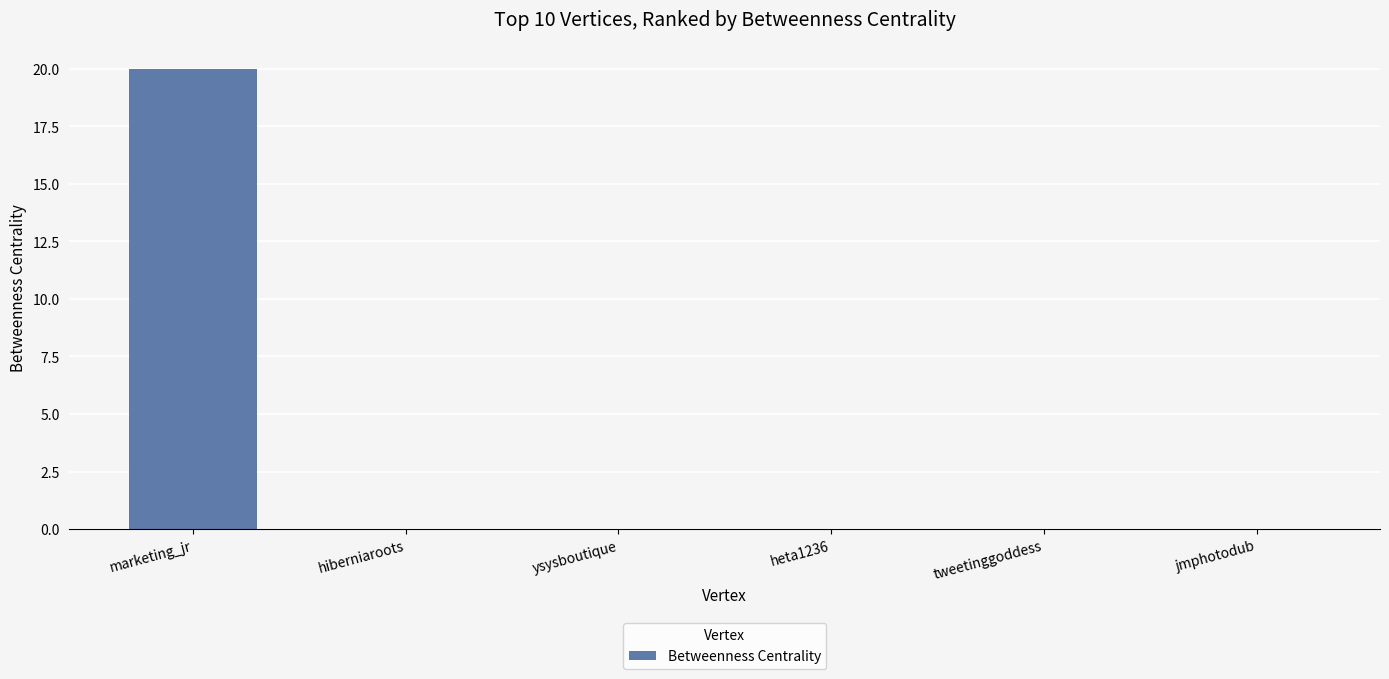

Reading right to left, list all the values displayed in this chart.

0	0	0	0	0	20